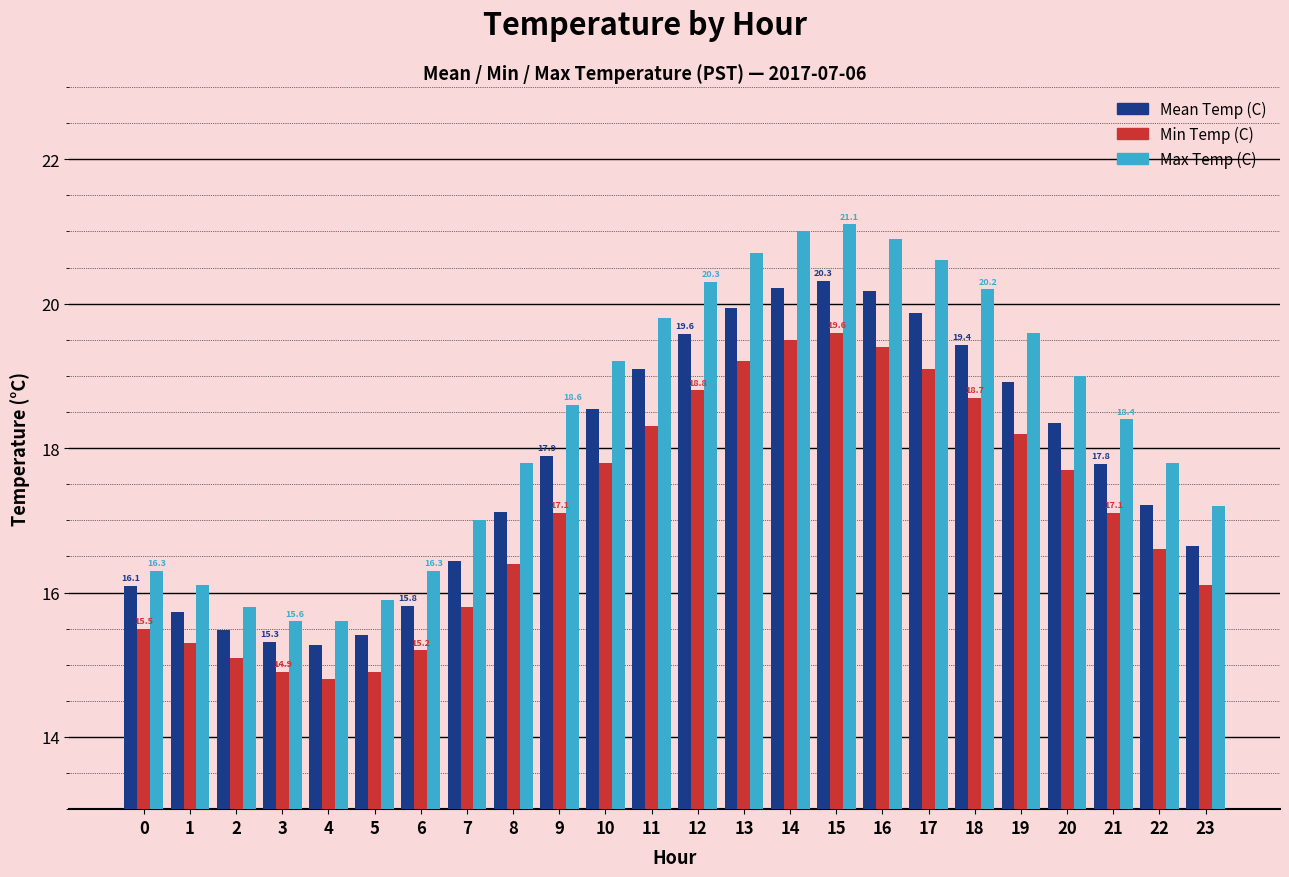

How many values in the Min Temp (C) series are below 17?

11